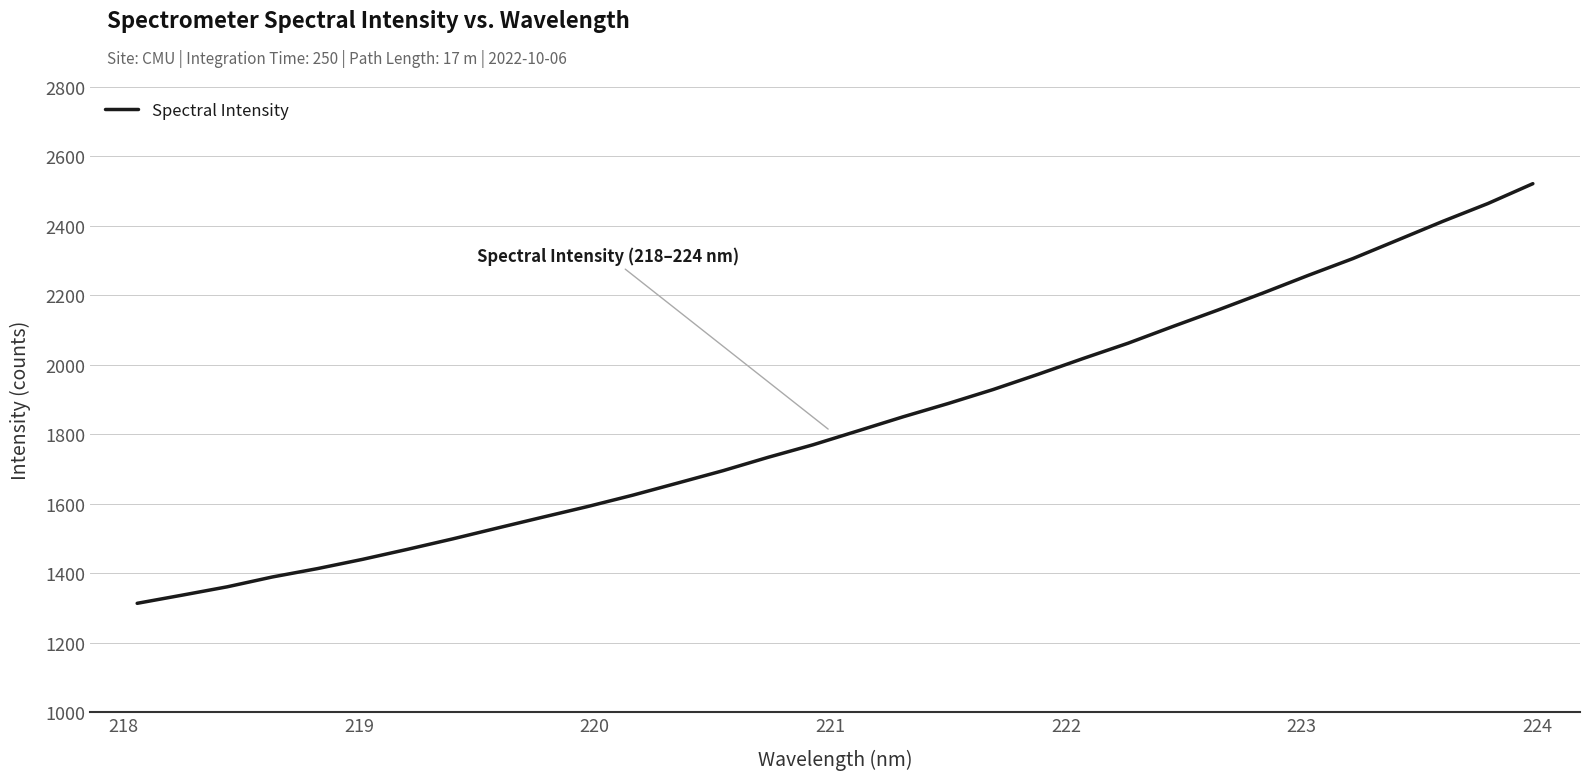

Is this an area chart (filled region under the line)?

No